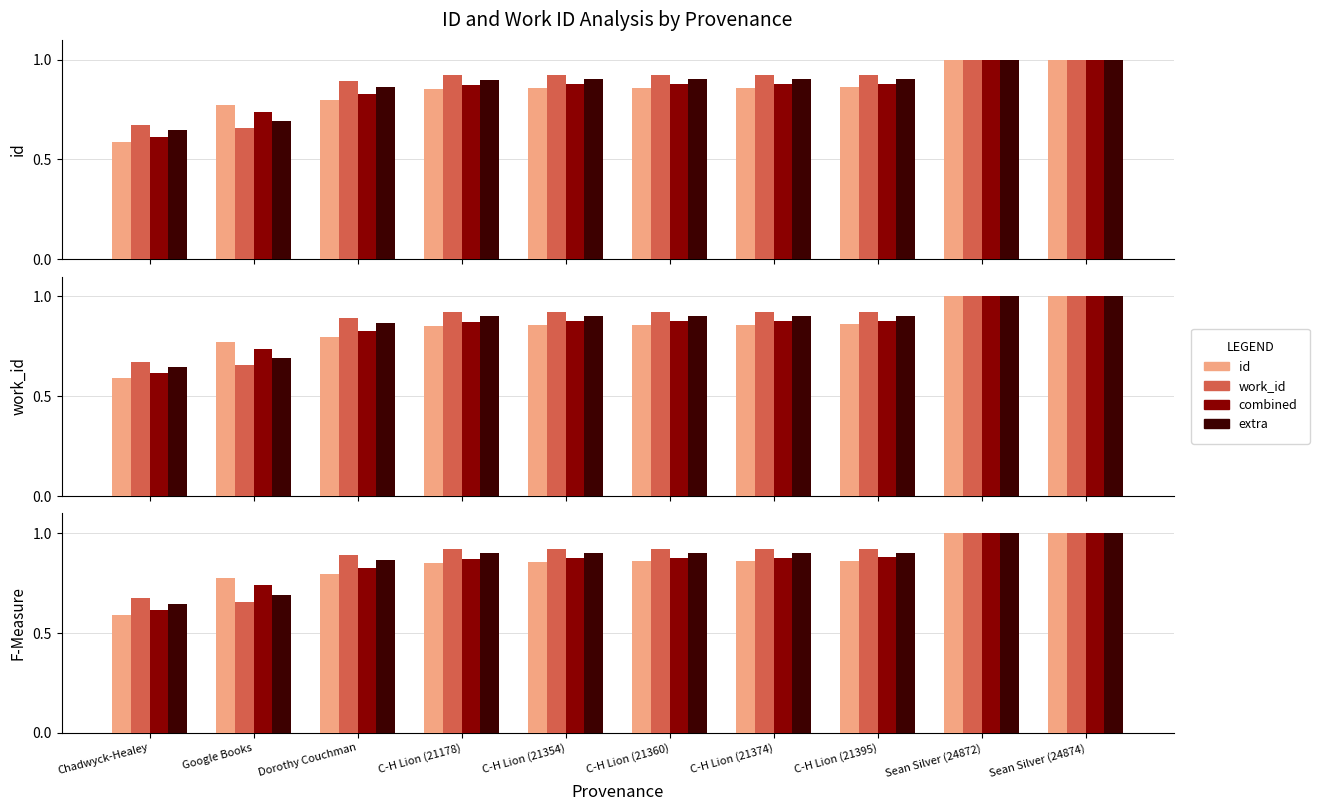

What is the difference between the extra values at Sean Silver (24872) and C-H Lion (21178)?

0.1